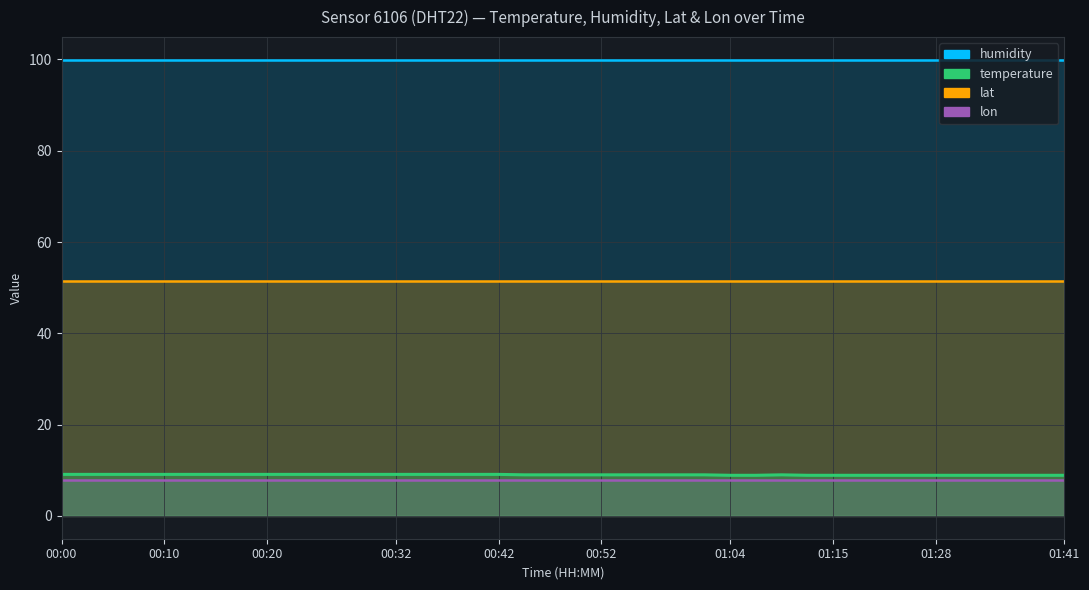

Which series has the largest range (max minus min)?

temperature